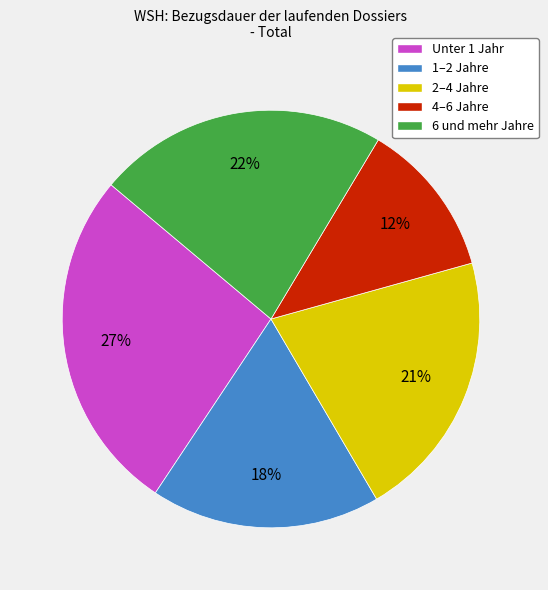

How many slices are in this pie chart?

5